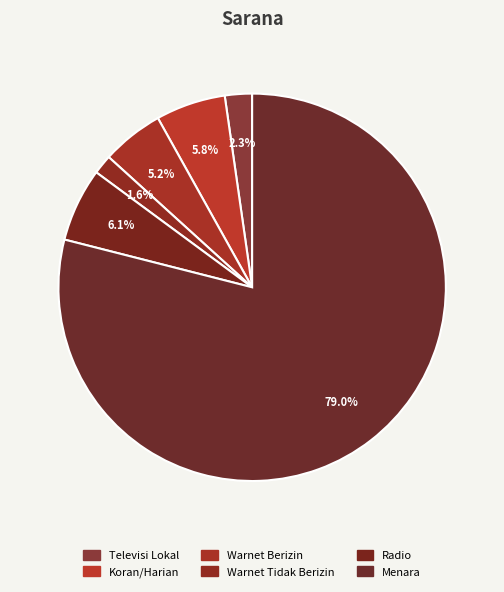

Count the number of slices in the pie.

6